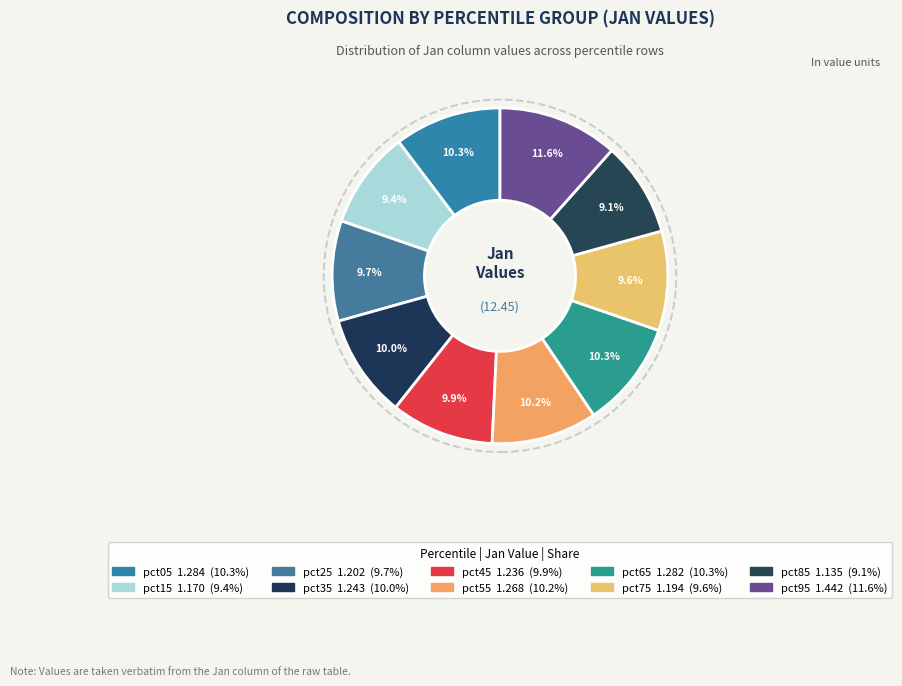

Count the number of slices in the pie.

10